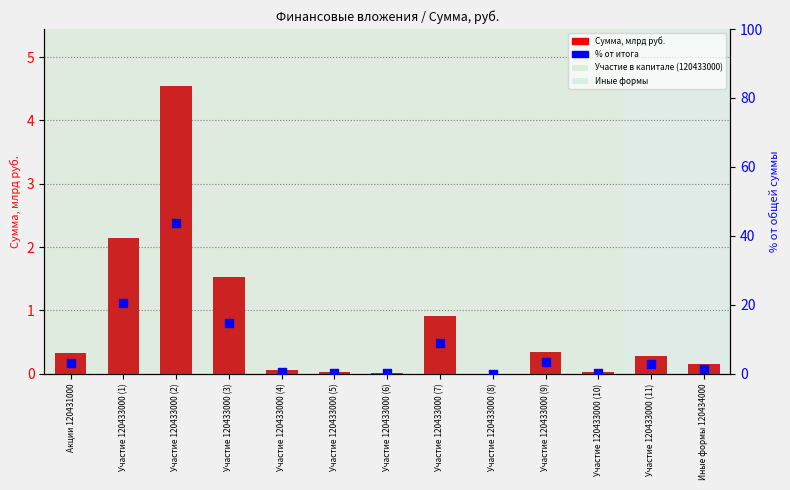

Which series has the largest total across all categories?

% от итога